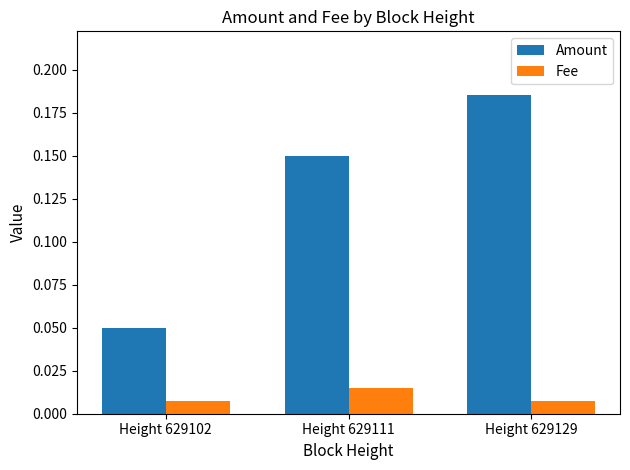

Between Height 629111 and Height 629129, which series saw the biggest shift?

Amount